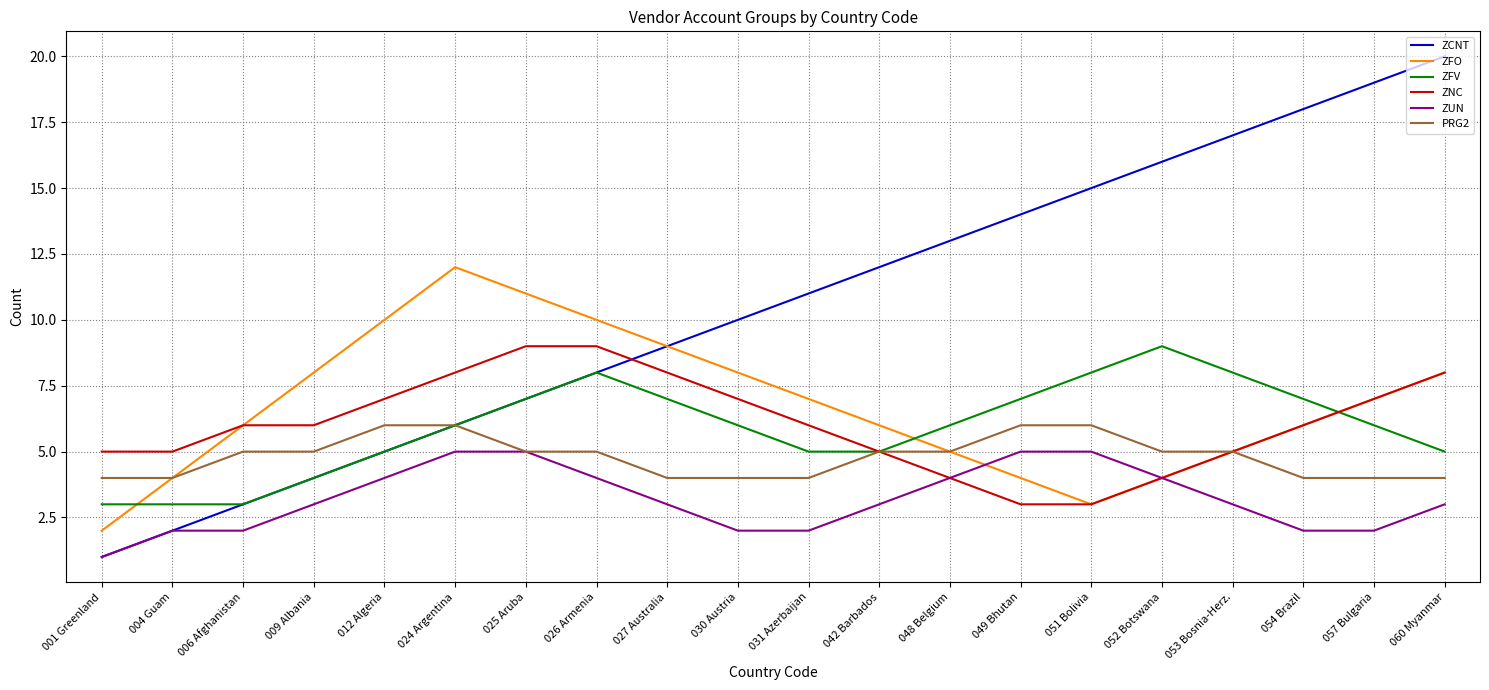

What is the average value of the ZUN series?

3